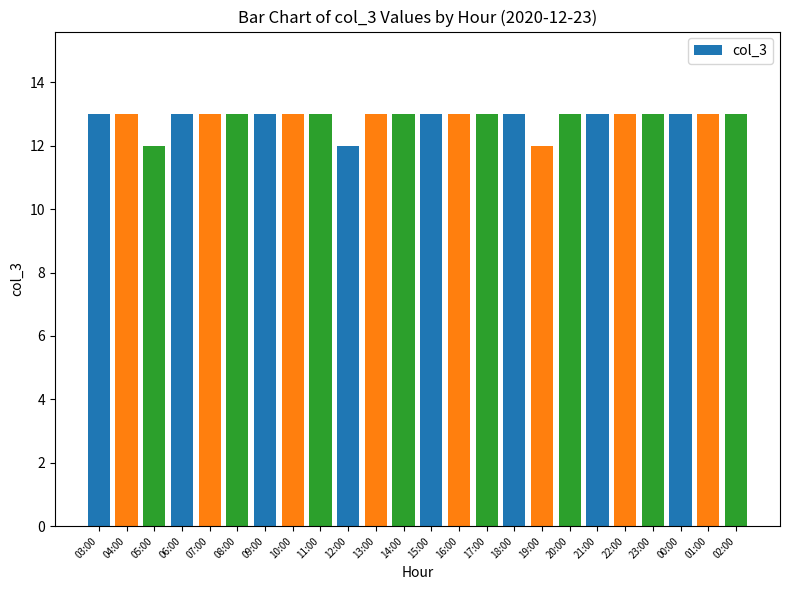

What is the minimum value shown in the chart?

12